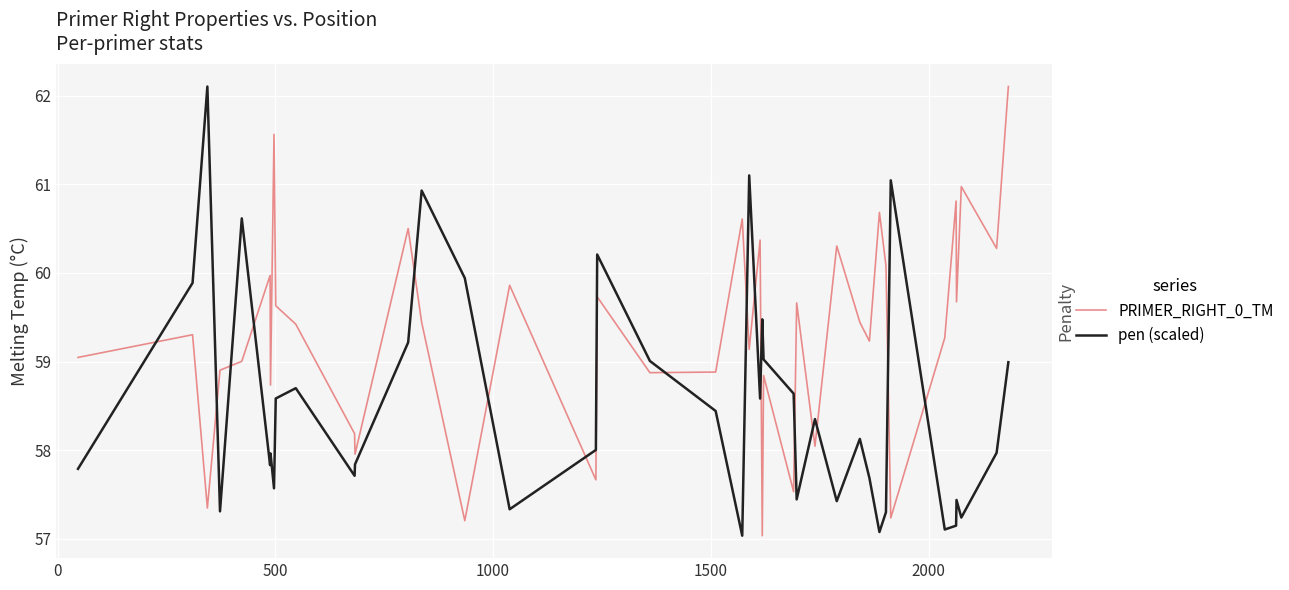

List the series in order of their peak value, highest first.

PRIMER_RIGHT_0_TM, pen (scaled)